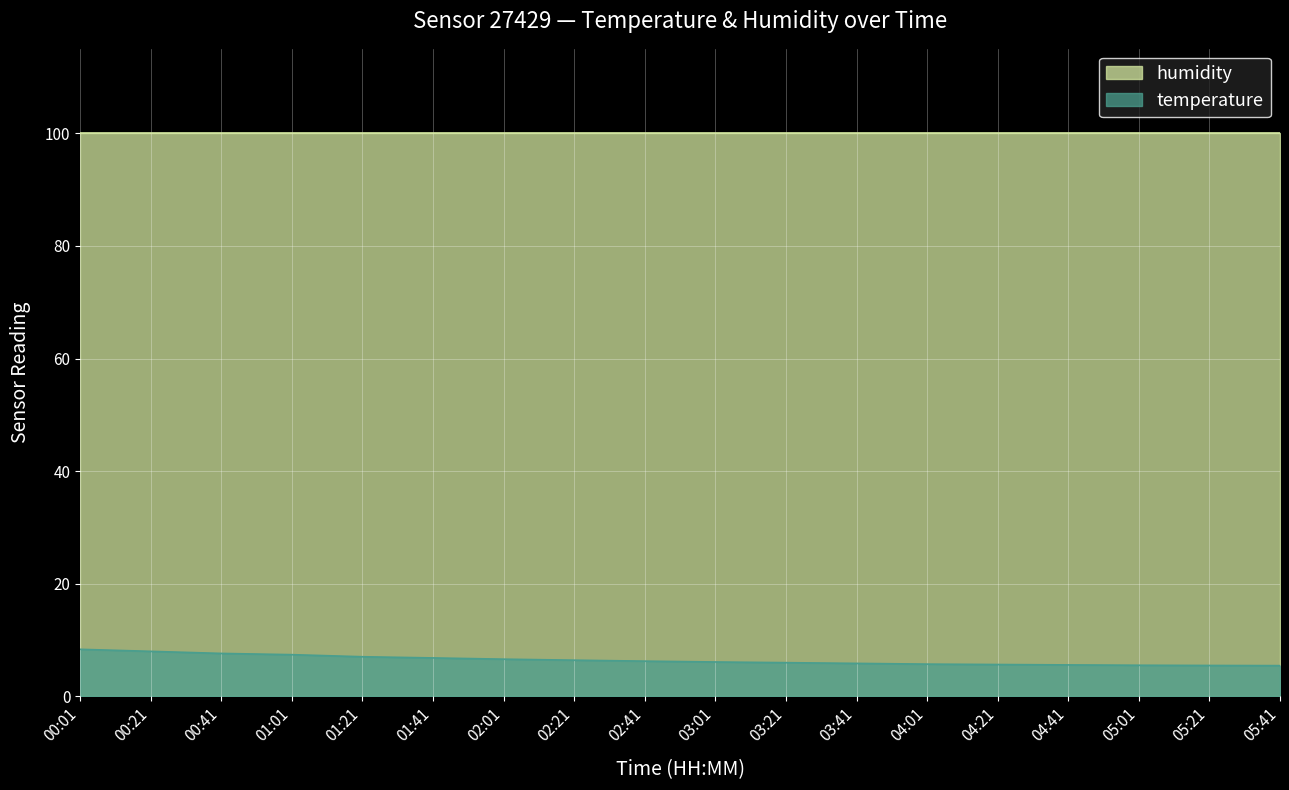

List the labels in order of value, smallest first.

05:41, 05:21, 05:01, 04:41, 04:21, 04:01, 03:41, 03:21, 03:01, 02:41, 02:21, 02:01, 01:41, 01:21, 01:01, 00:41, 00:21, 00:01